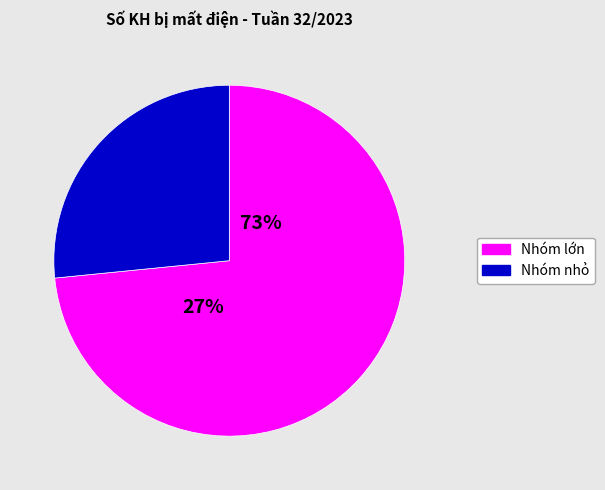

True or false: TBA XBT Lai Khê accounts for 4% of the total.

False